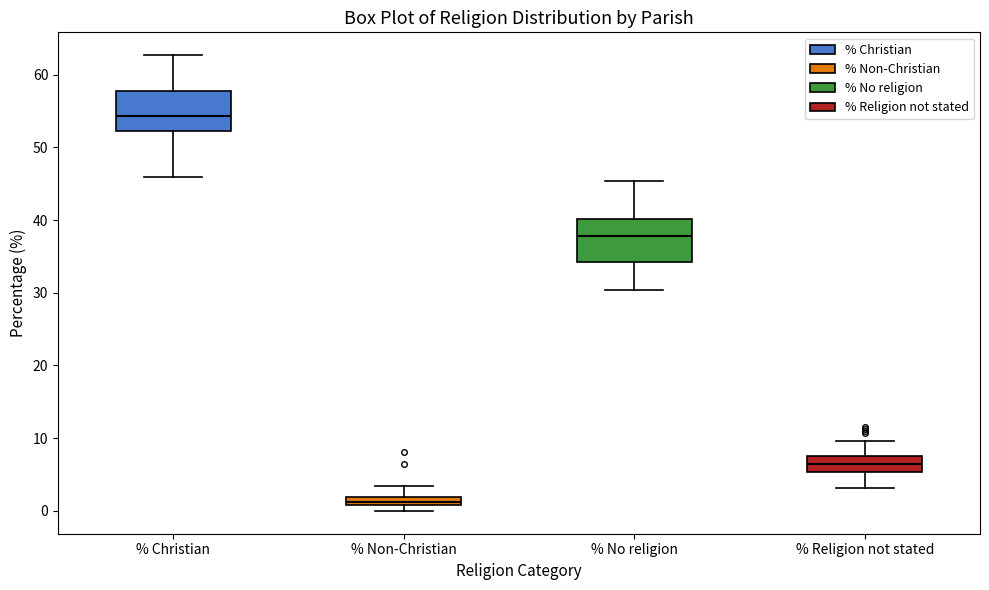

Where does the median line of the box for % No religion sit on the y-axis? The values are not printed on the chart, so give them approximately, as read against the axis.

38